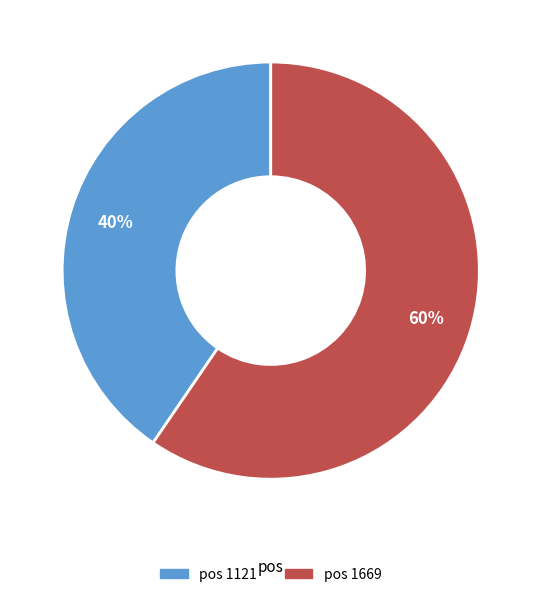

Is there any slice that represents more than half of the pie?

Yes